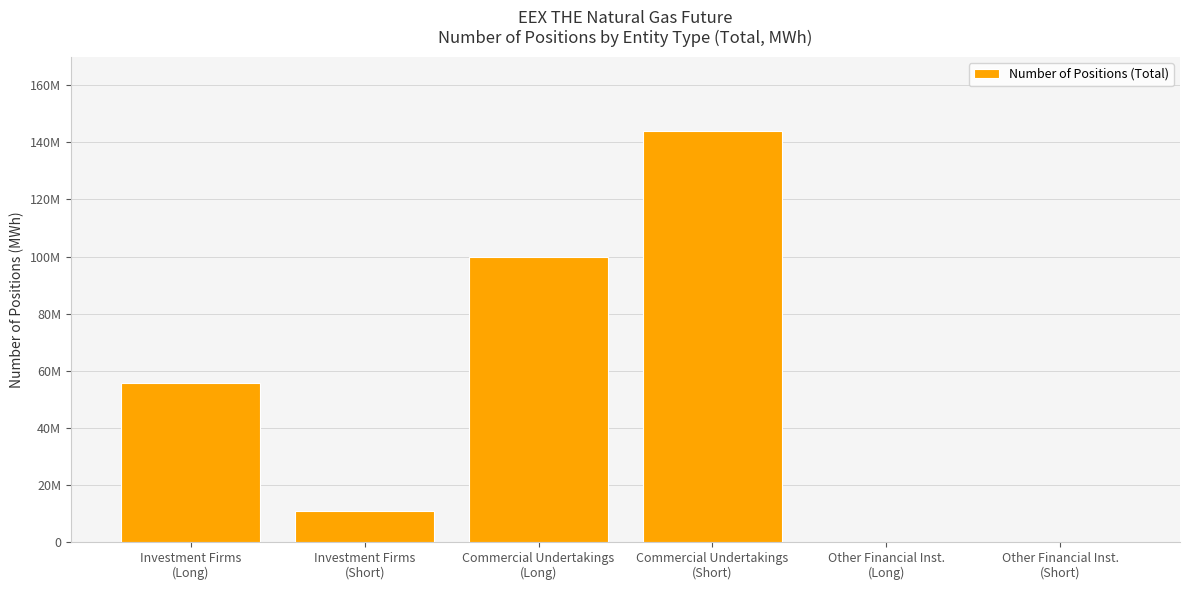

What is the change in value from Investment Firms
(Long) to Other Financial Inst.
(Long)?

-55806561